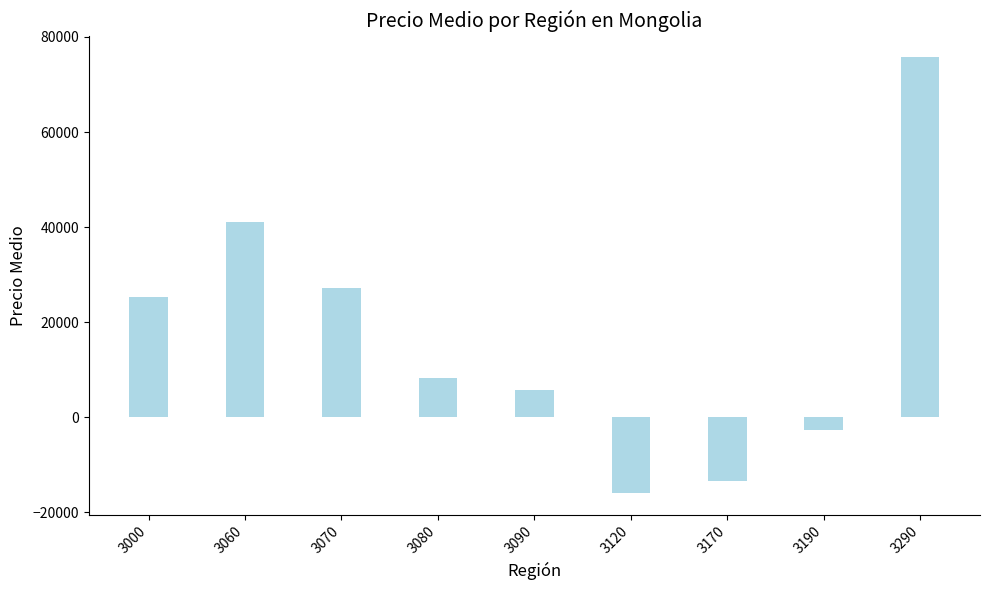

Count the number of categories in the chart.

9